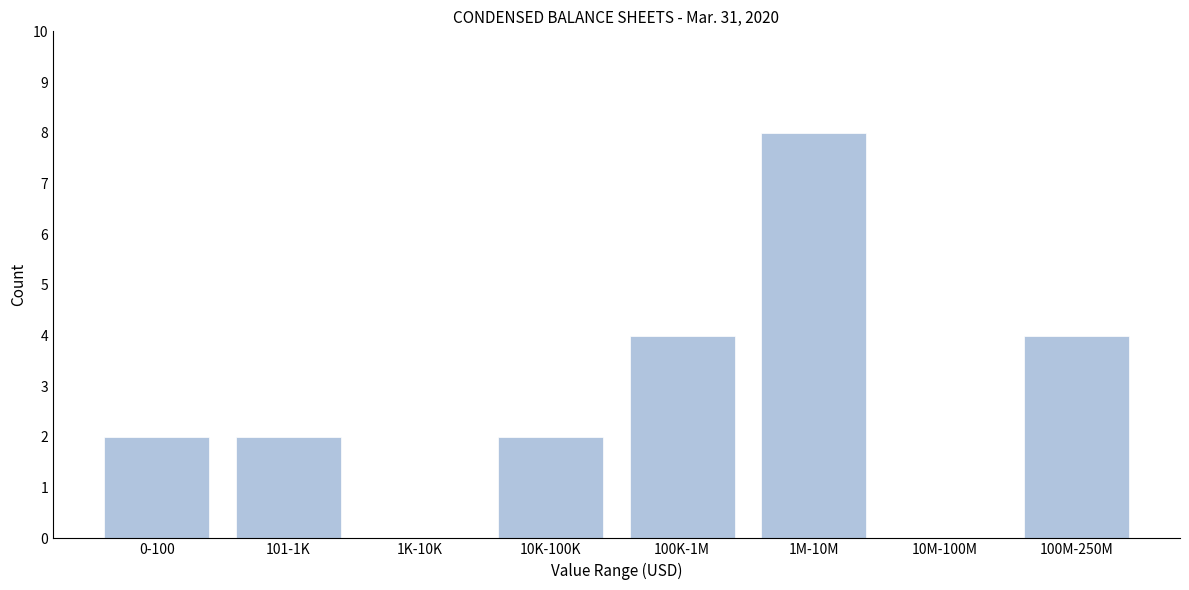

Reading left to right, transcribe all the data shown in this chart.

0-100=2	101-1K=2	1K-10K=0	10K-100K=2	100K-1M=4	1M-10M=8	10M-100M=0	100M-250M=4